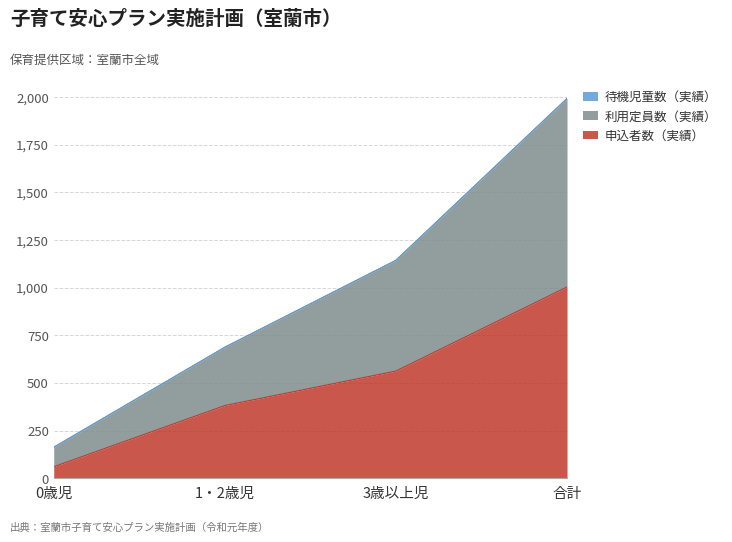

What is the label of the 1st point from the right?

合計